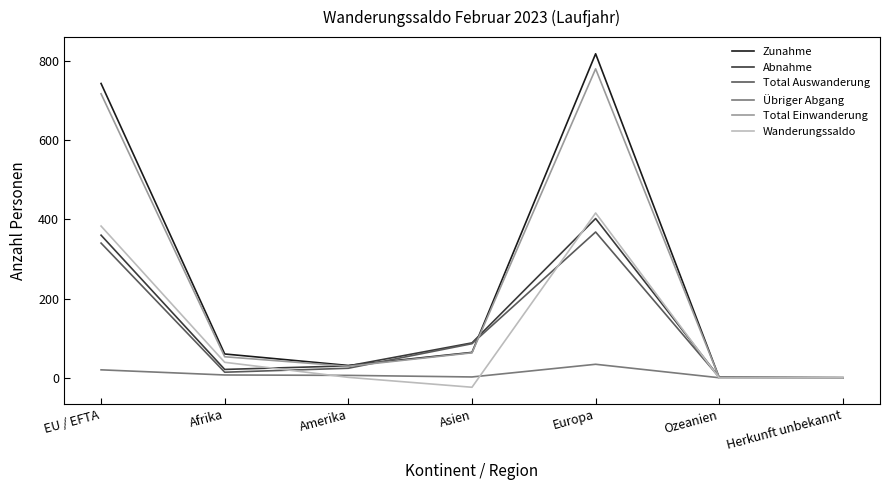

Is the value of Abnahme at Asien greater than the value of Total Einwanderung at Herkunft unbekannt?

Yes